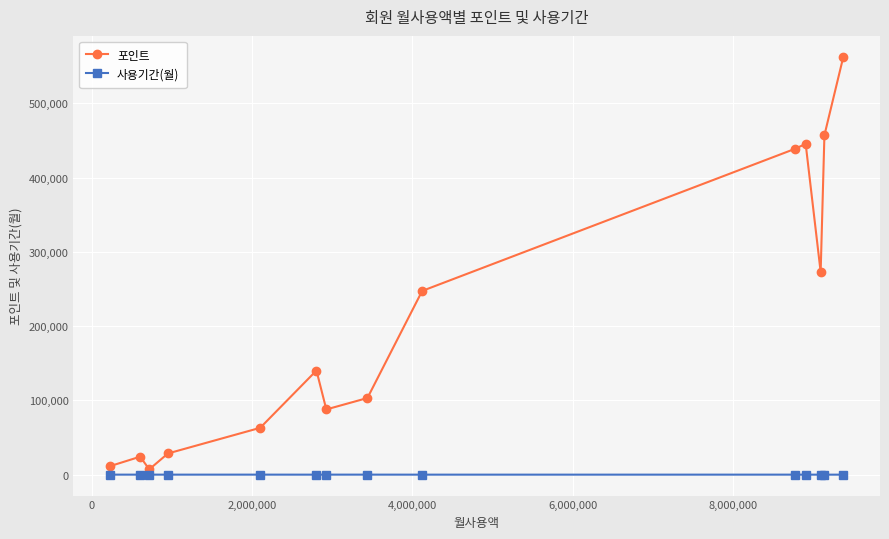

What is the maximum value for 포인트?

562740